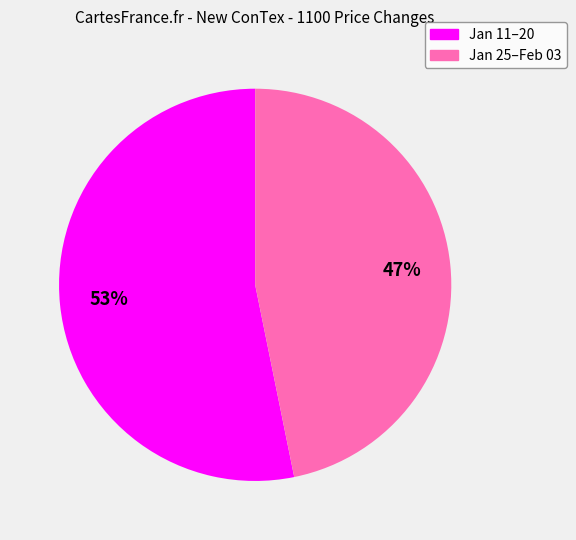

To the nearest percent, what is the average slice percentage?

50%